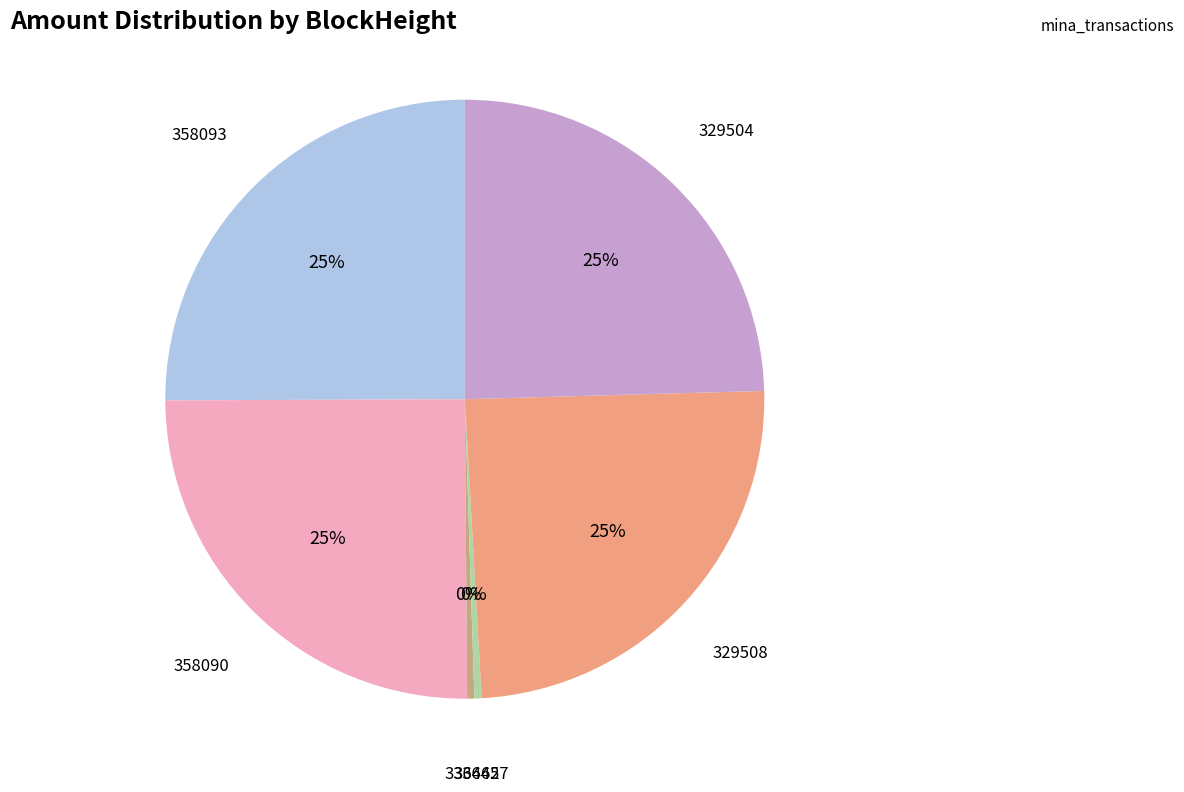

Approximately how many times larger is the value at 358093 compared to 329508?

1.0